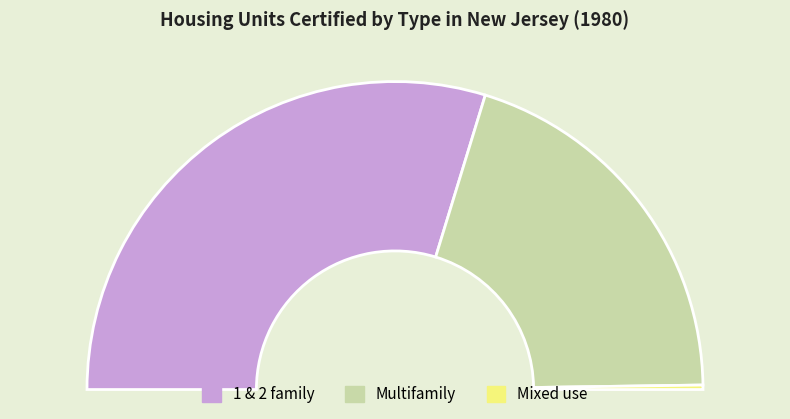

What percentage is the Multifamily slice, to the nearest percent?

40%